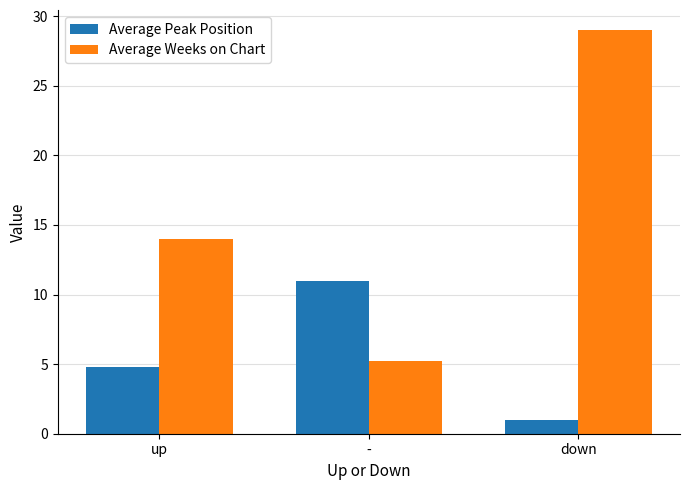

What is the value of the Average Weeks on Chart bar at the 2nd from the left?

5.2